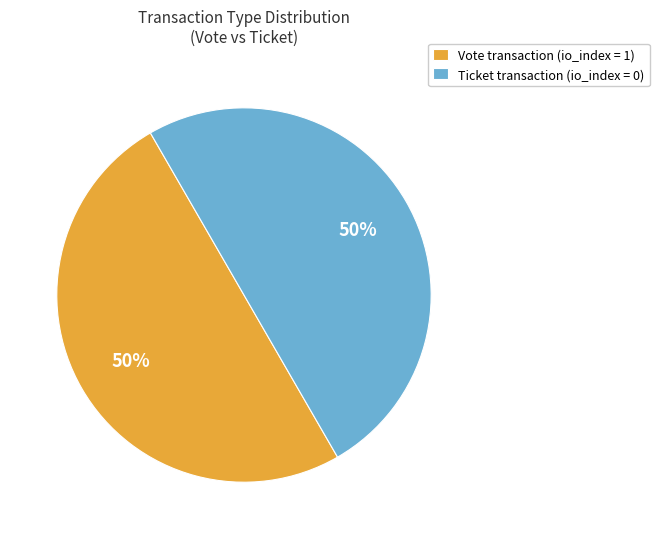

To the nearest percent, what is the average slice percentage?

50%